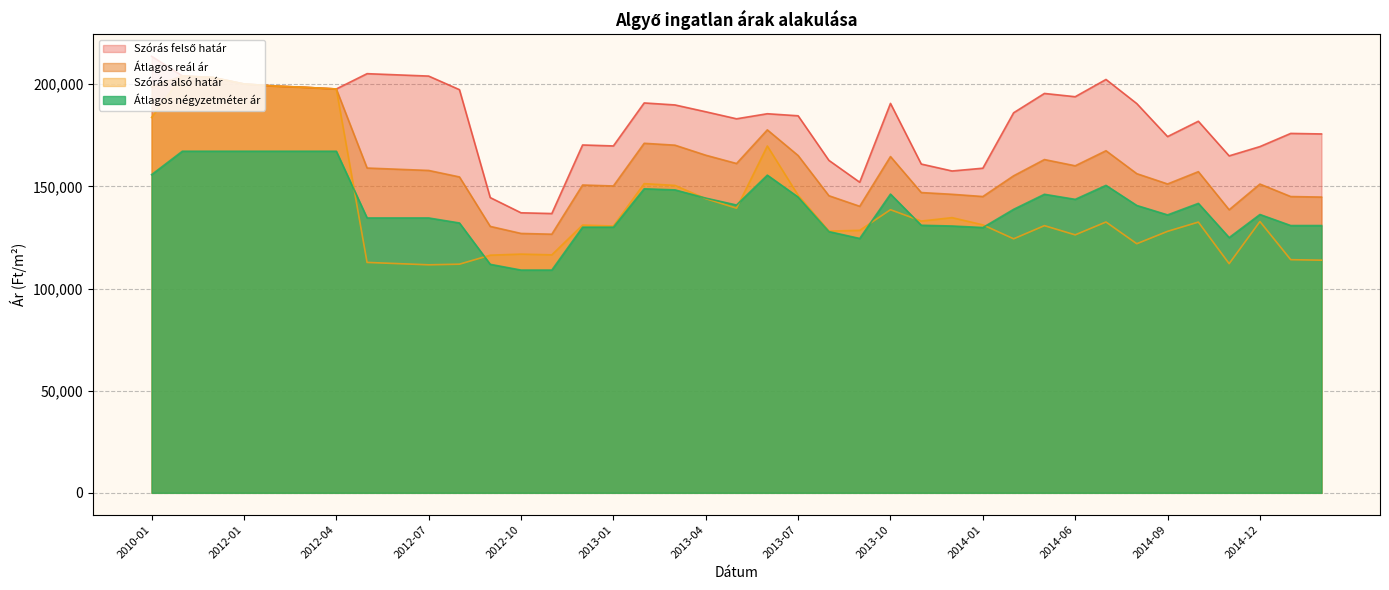

What is the spread (max minus min) of values at 2012-04?

30467